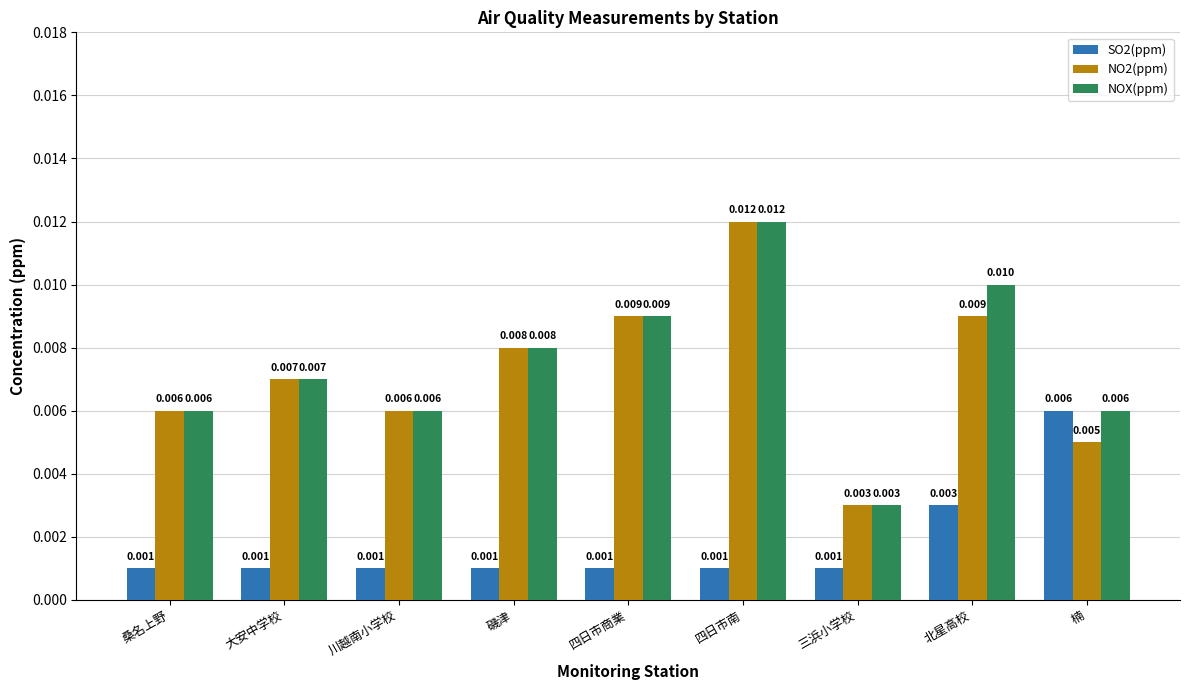

Is the value of NOX(ppm) at 磯津 greater than the value of NO2(ppm) at 四日市商業?

No